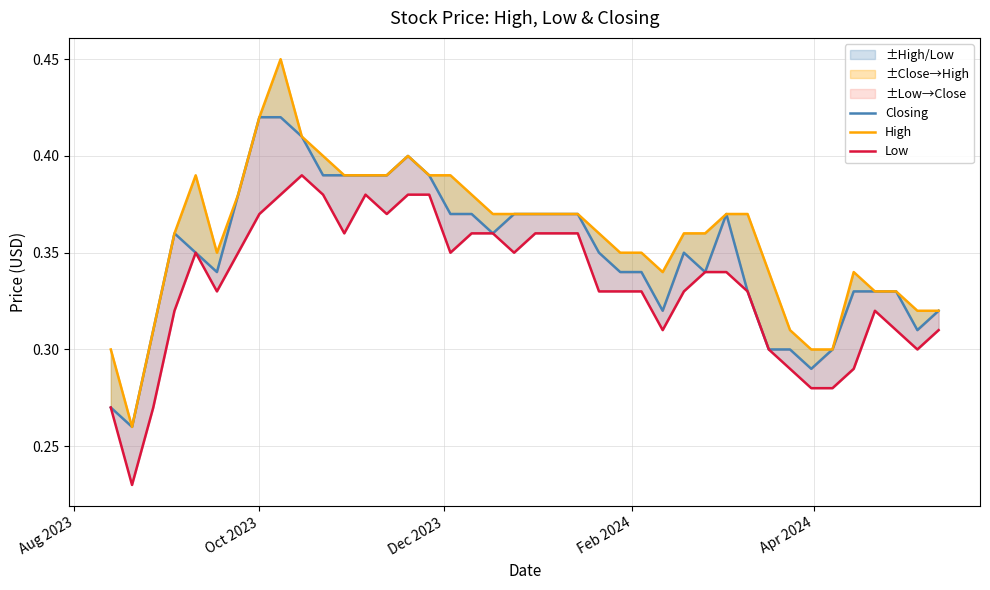

Is it true that Closing equals 0.1 at 21?

False